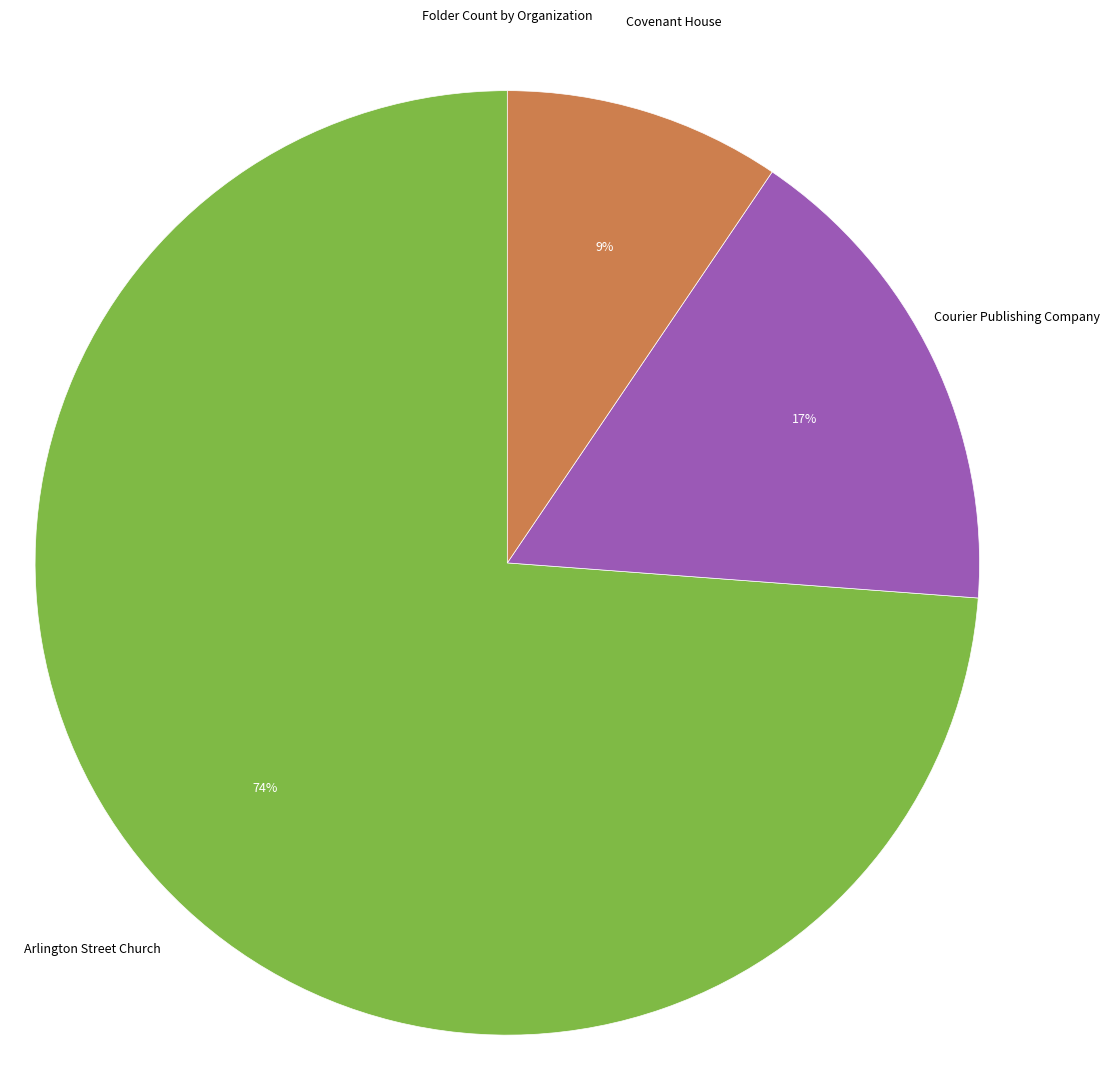

To the nearest percent, what percentage of the pie is Arlington Street Church?

74%